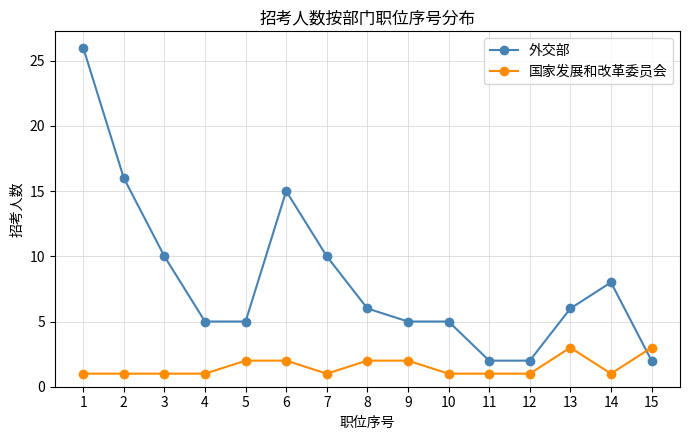

At which category does 外交部 reach its first local peak?

6